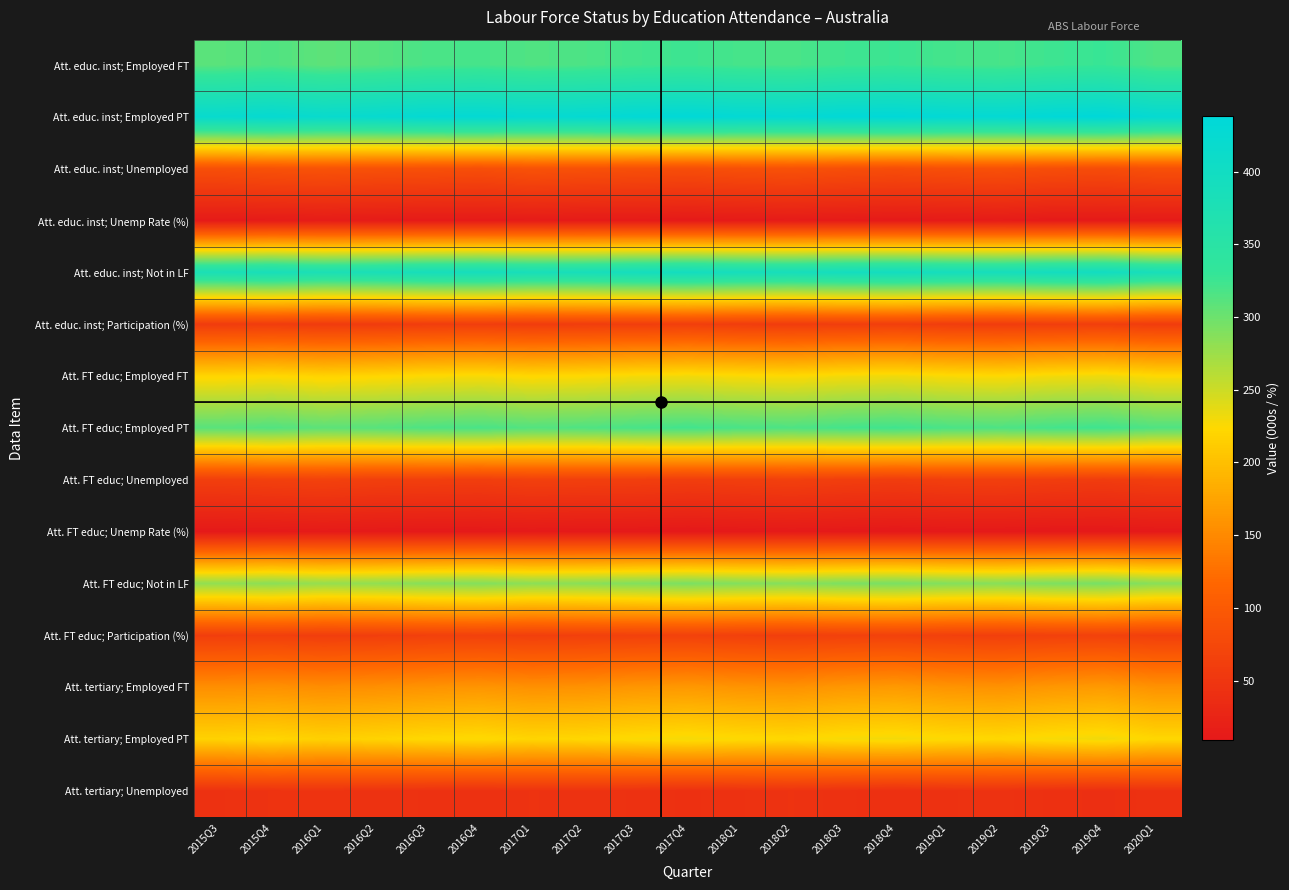

Rank the series at 2017Q1 from lowest to highest value.

Att. FT educ; Unemp Rate (%), Att. educ. inst; Unemp Rate (%), Att. tertiary; Unemployed, Att. educ. inst; Participation (%), Att. FT educ; Participation (%), Att. FT educ; Unemployed, Att. educ. inst; Unemployed, Att. tertiary; Employed FT, Att. tertiary; Employed PT, Att. FT educ; Employed FT, Att. FT educ; Not in LF, Att. FT educ; Employed PT, Att. educ. inst; Employed FT, Att. educ. inst; Not in LF, Att. educ. inst; Employed PT